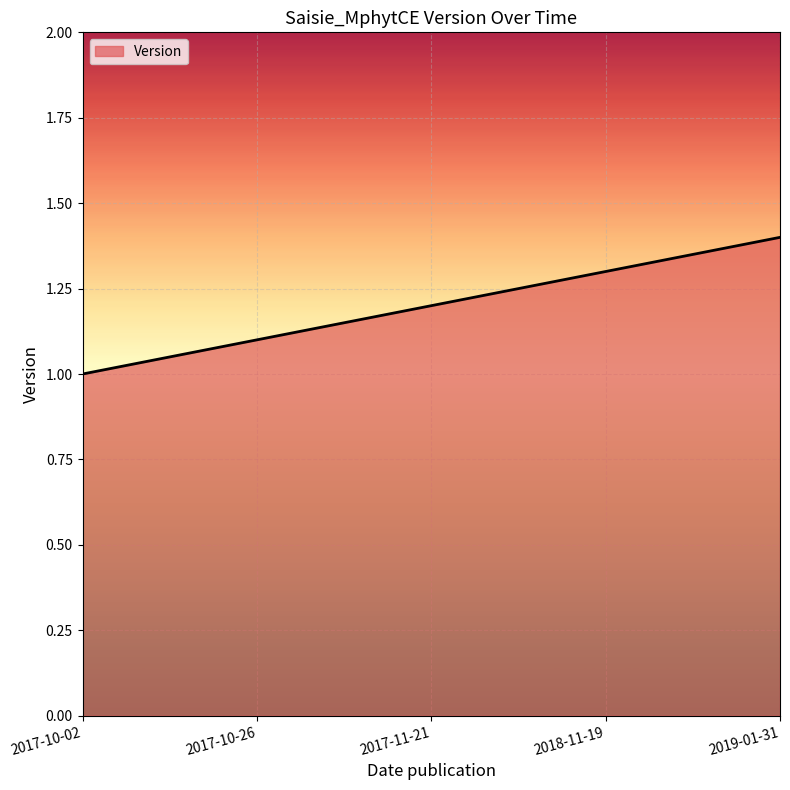

Rank the categories by value from highest to lowest.

2019-01-31, 2018-11-19, 2017-11-21, 2017-10-26, 2017-10-02